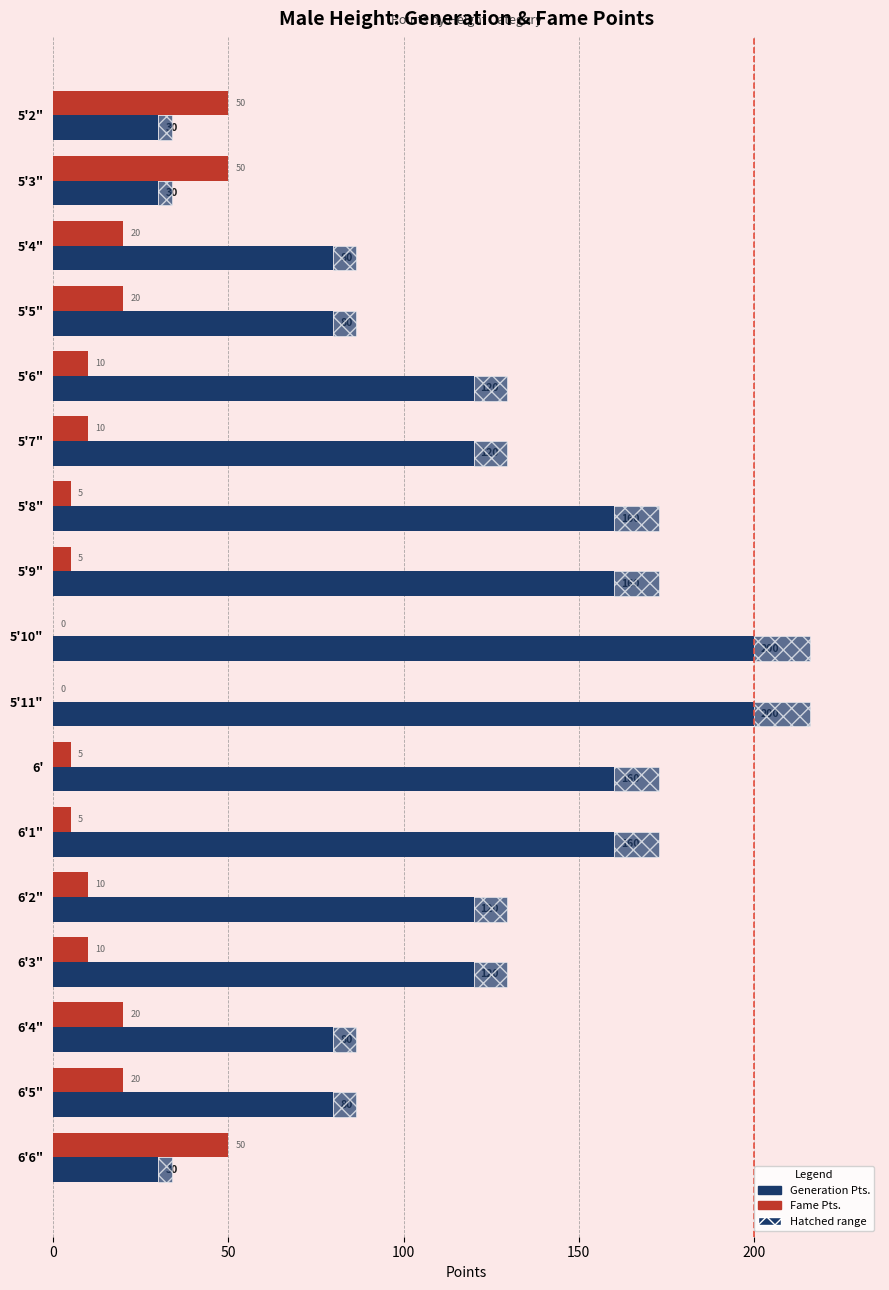

What value does the Fame Pts. series have at 5'2"?

50